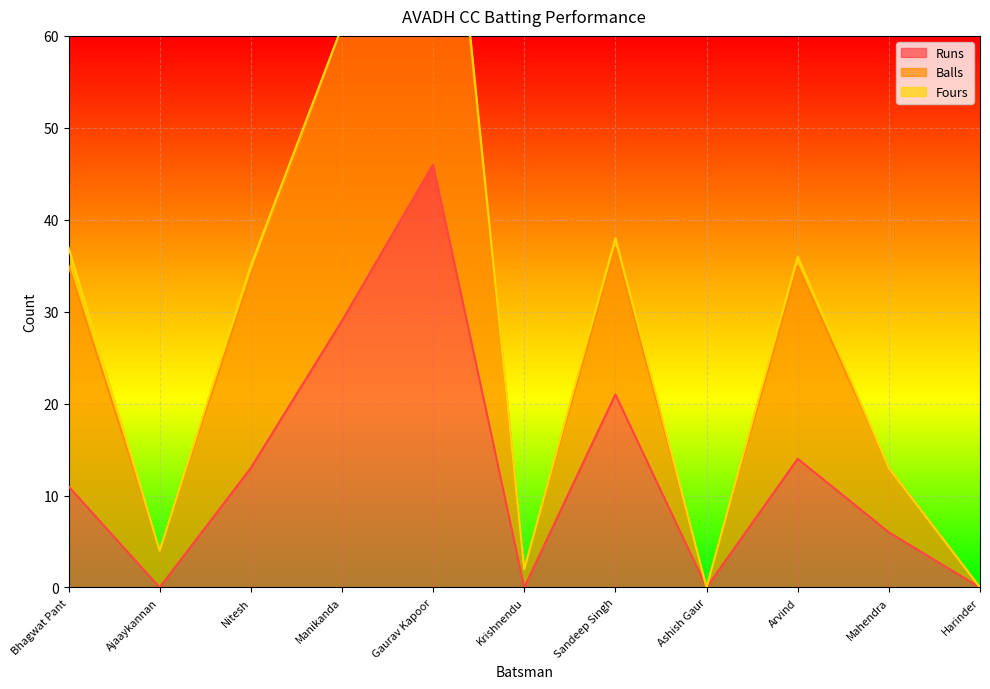

Which series has the largest total across all categories?

Balls